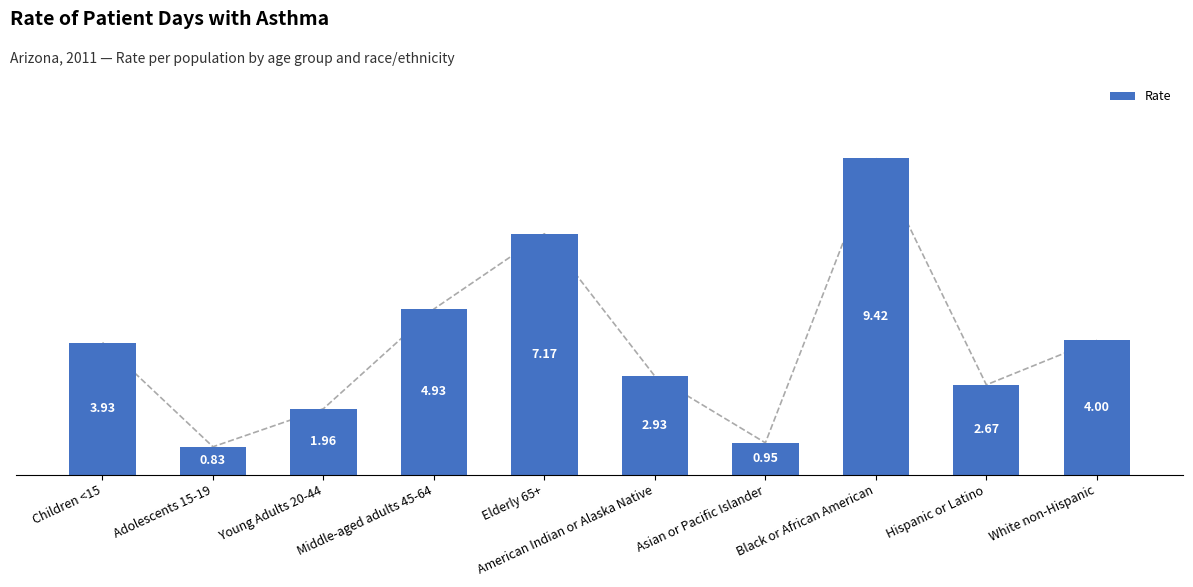

What is the label of the 2nd bar from the right?

Hispanic or Latino